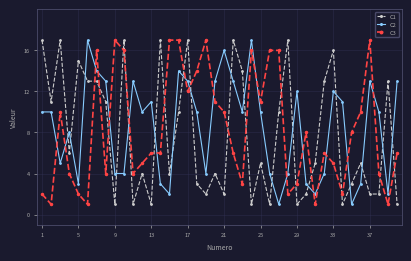

True or false: C2 and C3 intersect in this chart.

True